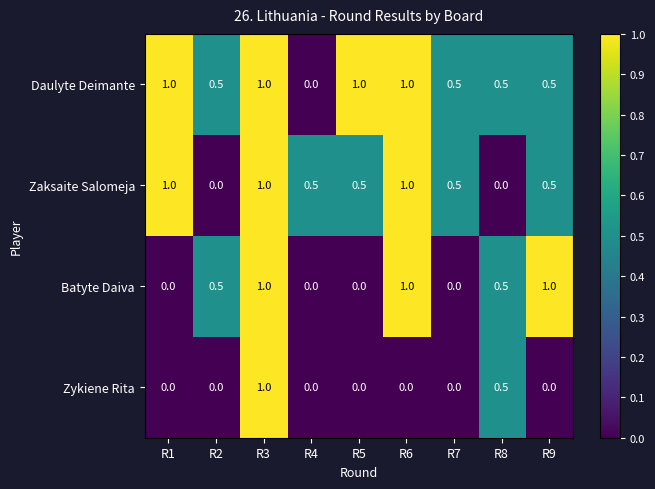

True or false: Batyte Daiva has a value of 0.5 at R2.

True